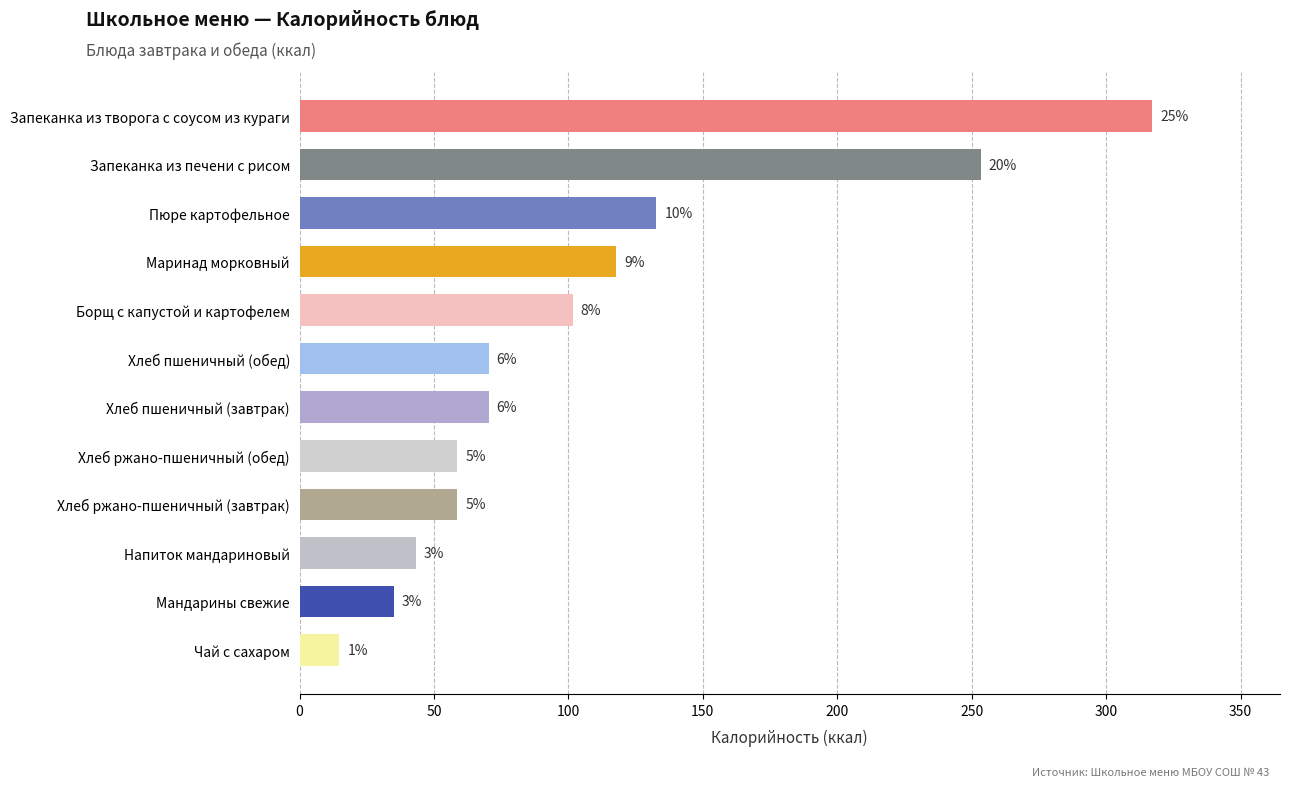

What is the difference between the maximum and minimum values?

302.3